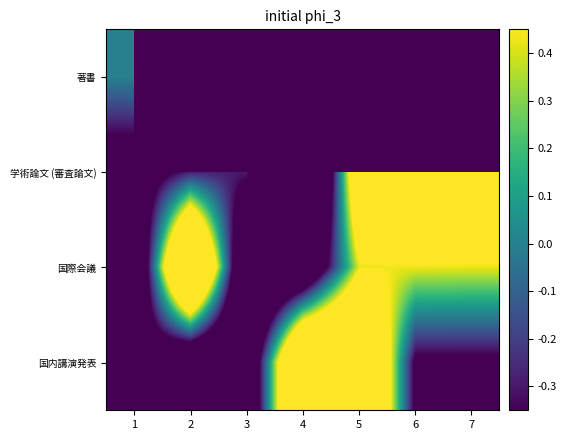

Reading right to left, extract all data points from this chart.

著書: 7=-1108590.0	6=-1108590.0	5=-1108590.0	4=-1108590.0	3=-1108590.0	2=-1108590.0	1=0.0
学術論文 (審査論文): 7=1.0	6=1.0	5=1.0	4=-1.9	3=-0.3	2=-0.3	1=-0.6
国際会議: 7=0.4	6=0.4	5=0.4	4=-1.0	3=-1.1	2=1.8	1=-1.1
国内講演発表: 7=-0.4	6=-0.4	5=1.5	4=1.5	3=-0.9	2=-0.9	1=-0.4